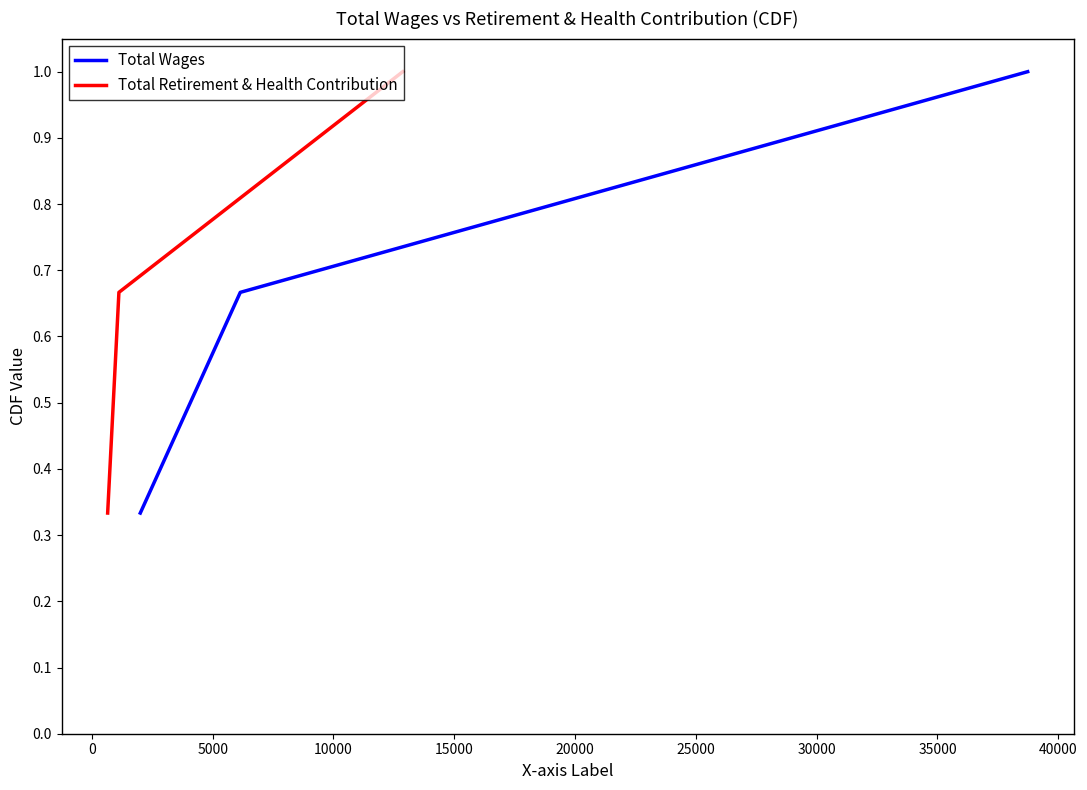

Reading right to left, what are all the values shown in this chart?

Total Wages: 1.0	0.7	0.3
Total Retirement & Health Contribution: 1.0	0.7	0.3